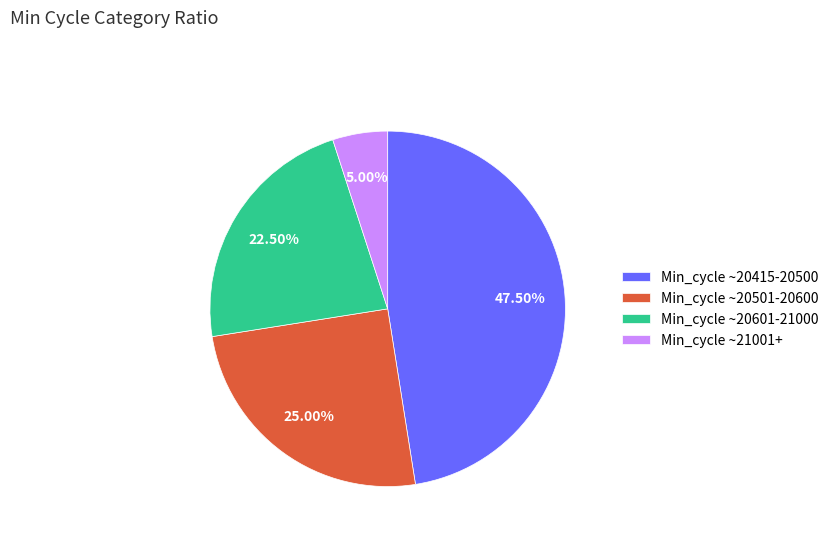

Is Min_cycle ~20501-20600 the majority of the pie?

No